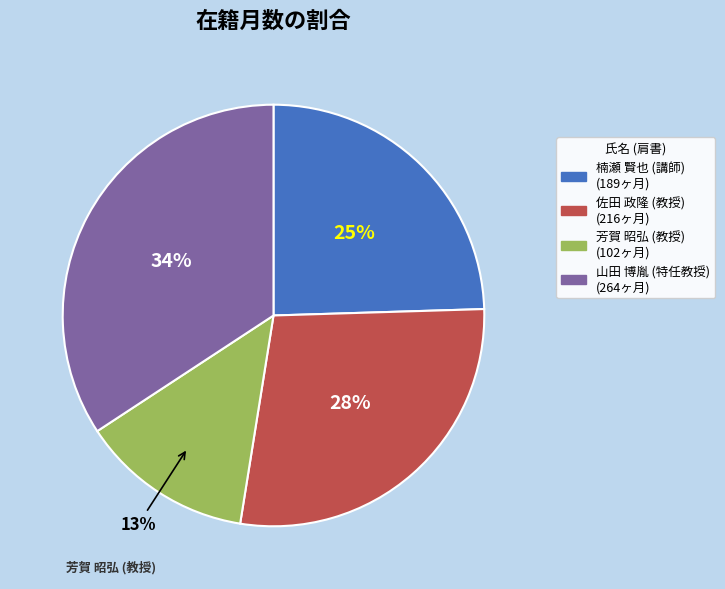

To the nearest percent, what is the average slice percentage?

25%